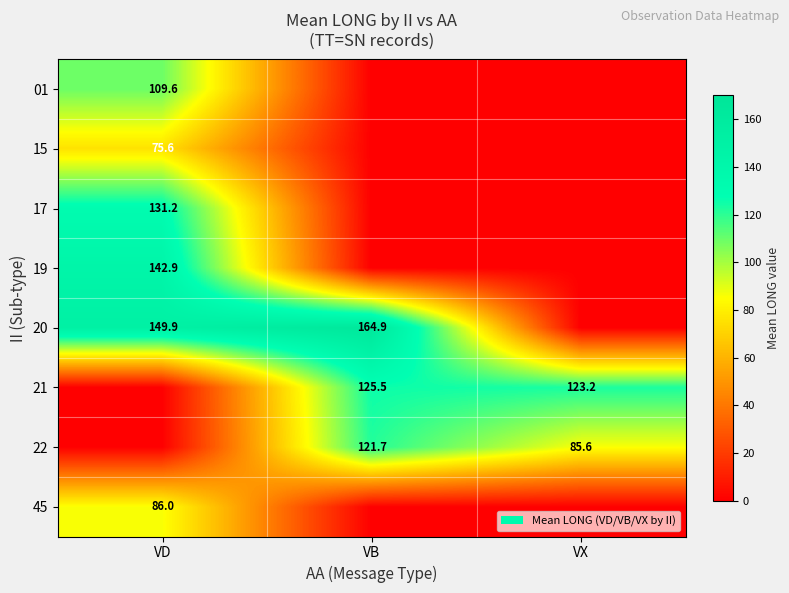

Is it true that 21 equals 80.3 at VB?

False